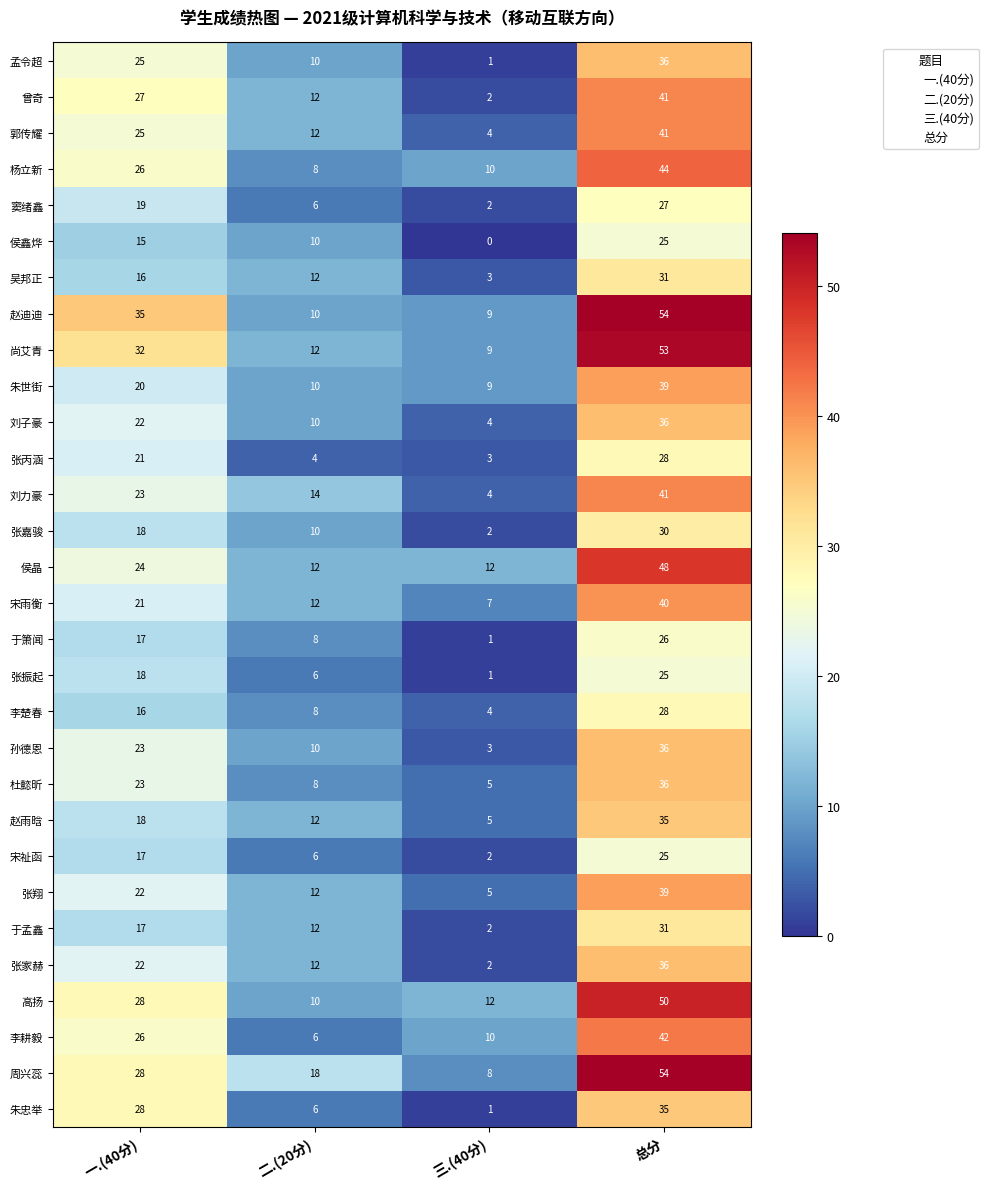

What is the spread (max minus min) of values at 三.(40分)?

12